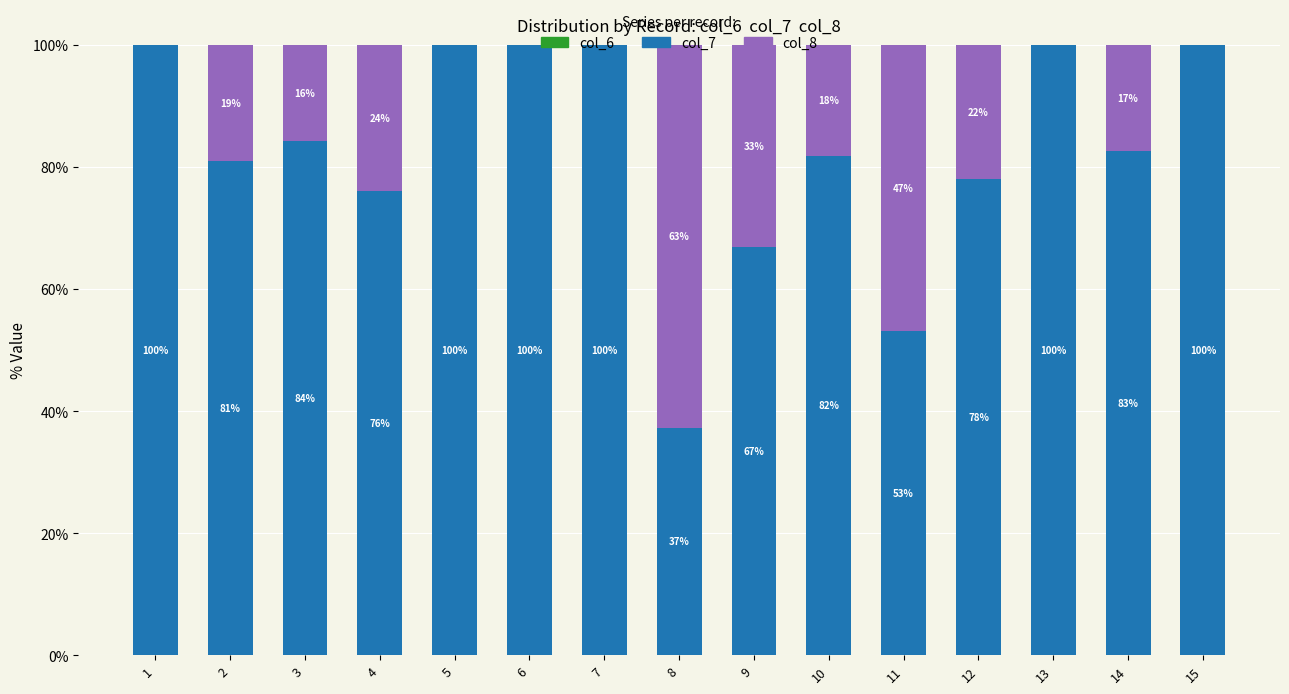

What is the total value across all series at 15?

100.0